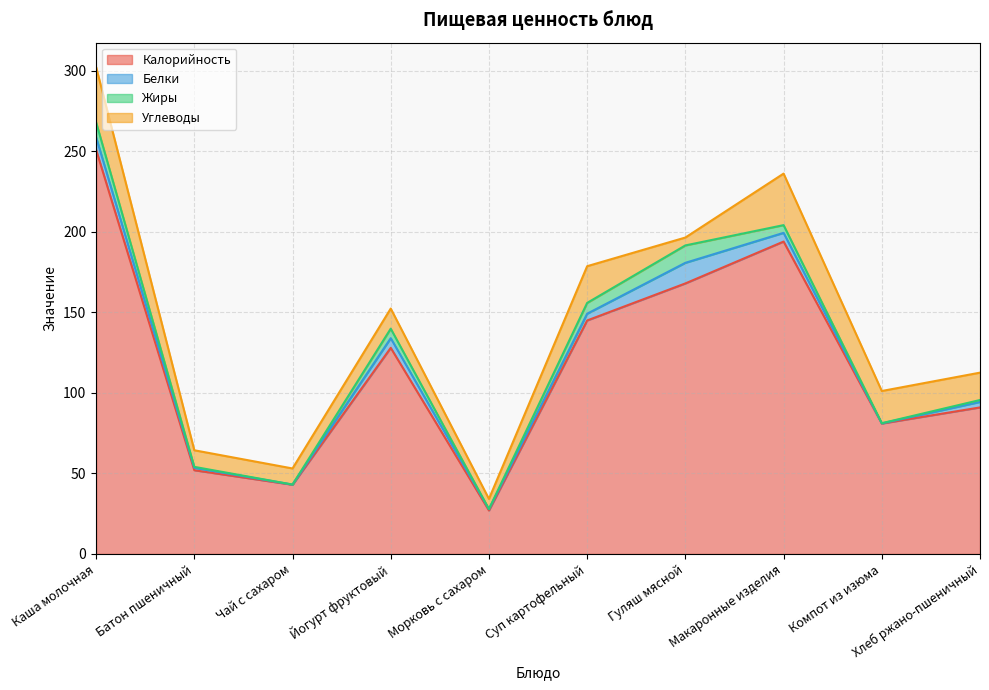

Is the value of Калорийность at Чай с сахаром greater than the value of Углеводы at Гуляш мясной?

Yes